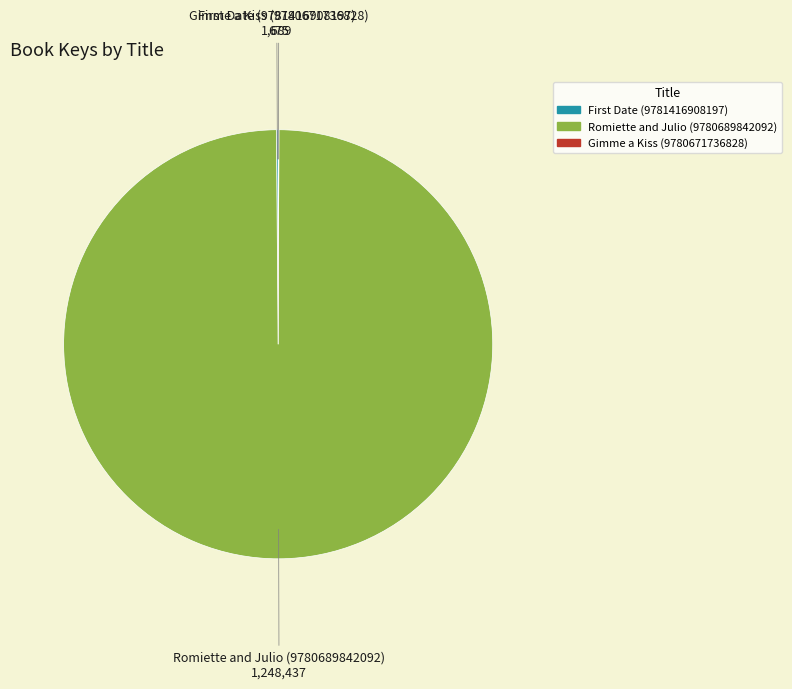

Which category has the biggest portion of the pie?

Romiette and Julio (9780689842092)